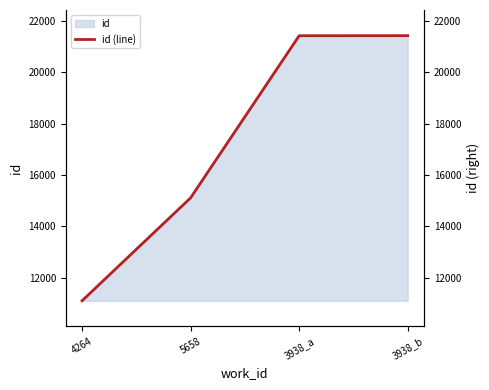

Reading right to left, list all the values displayed in this chart.

21435	21432	15114	11103